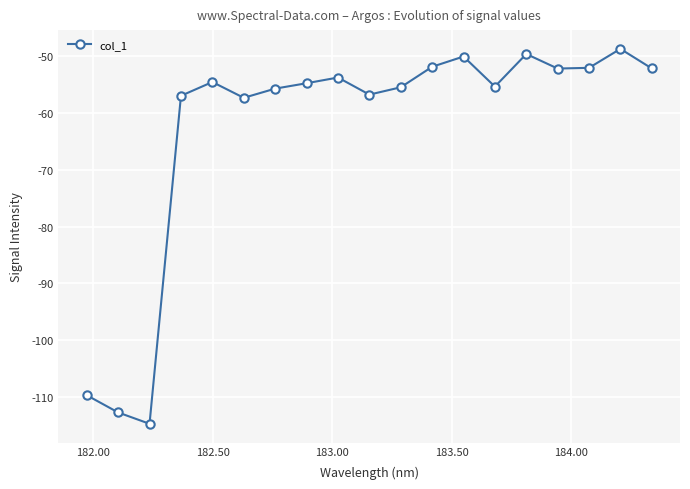

What is the value of the 5th point from the left?

-54.5